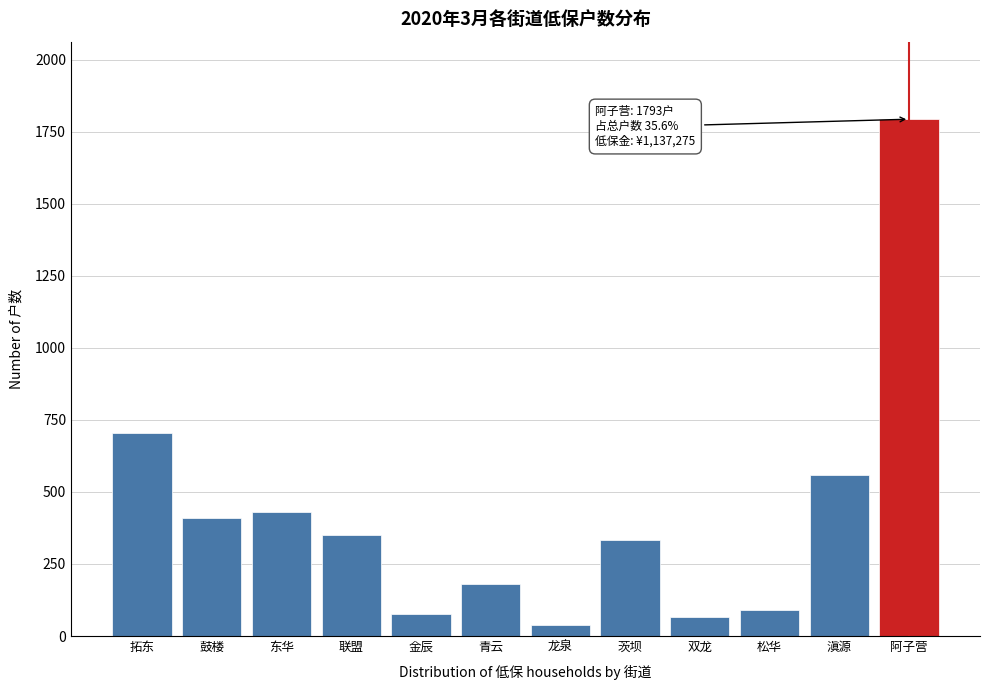

Reading left to right, what are all the values shown in this chart?

拓东=706	鼓楼=410	东华=432	联盟=351	金辰=75	青云=182	龙泉=37	茨坝=333	双龙=65	松华=92	滇源=557	阿子营=1793